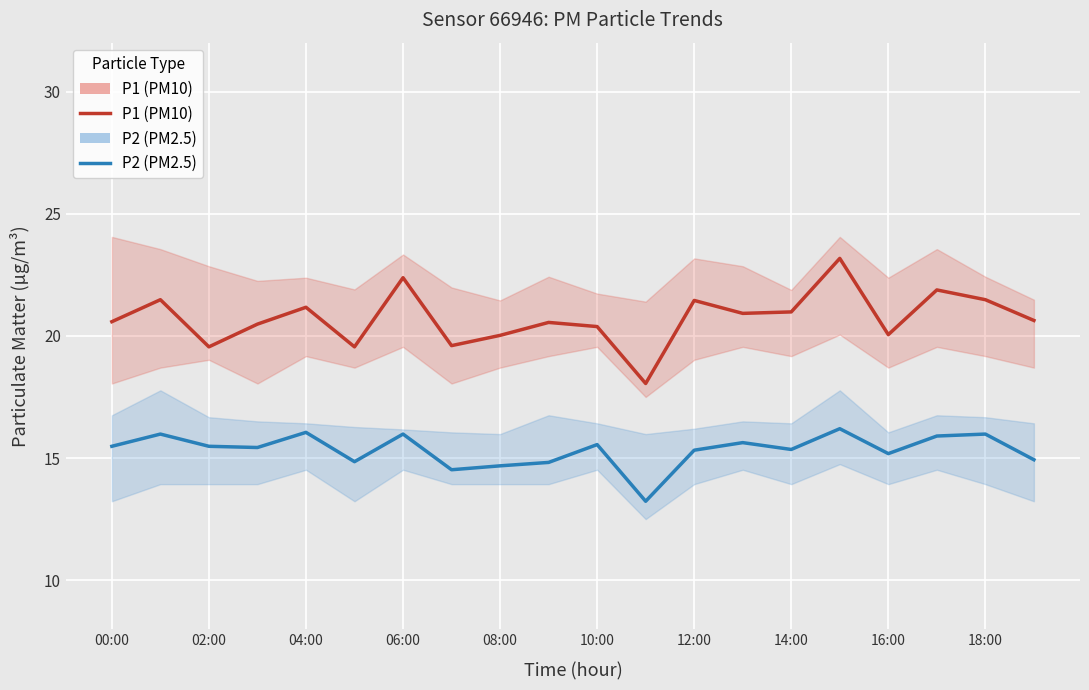

How many data points in P1 are less than 20?

4